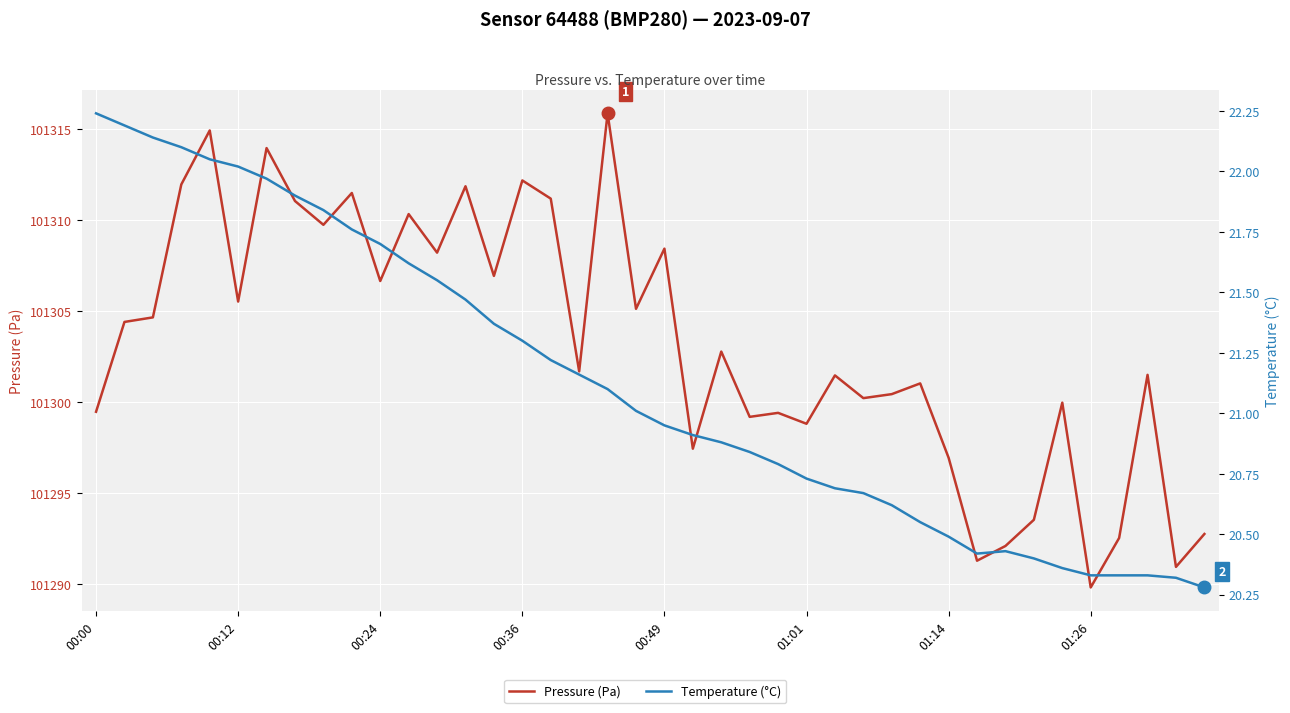

What is the difference between the highest and lowest values at 13?

101290.4